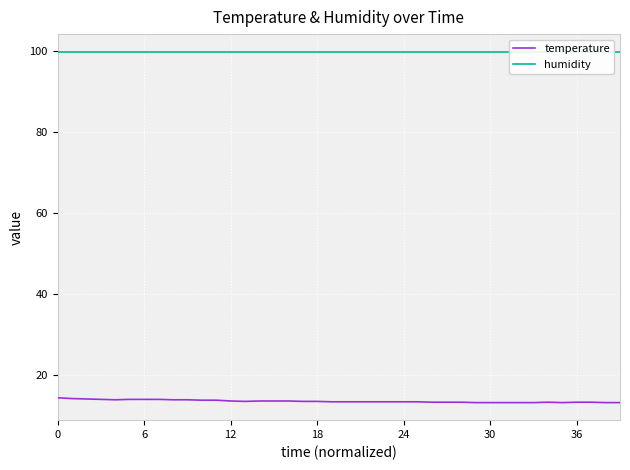

True or false: humidity and temperature intersect in this chart.

False